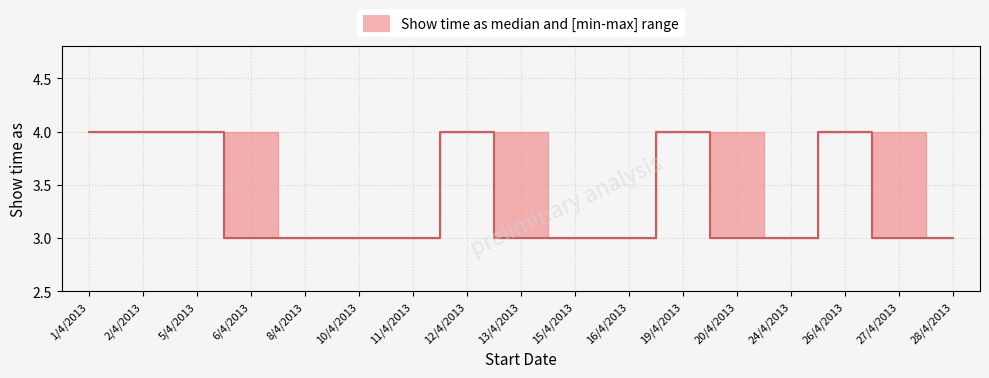

What is the label of the 4th point from the left?

6/4/2013